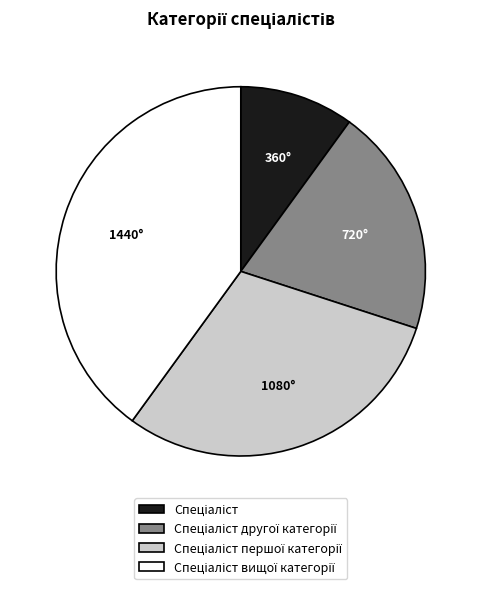

How many segments does this pie chart have?

4